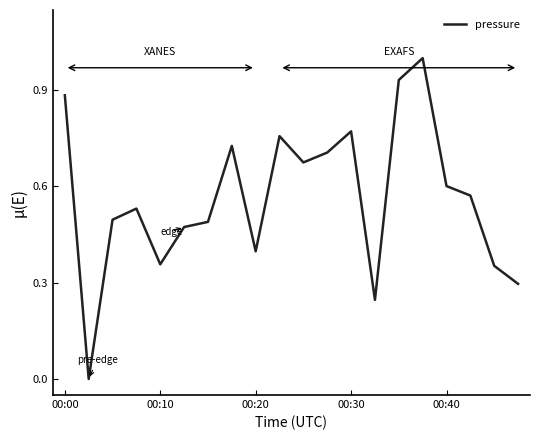

What is the value of the 1st point from the left?

0.9